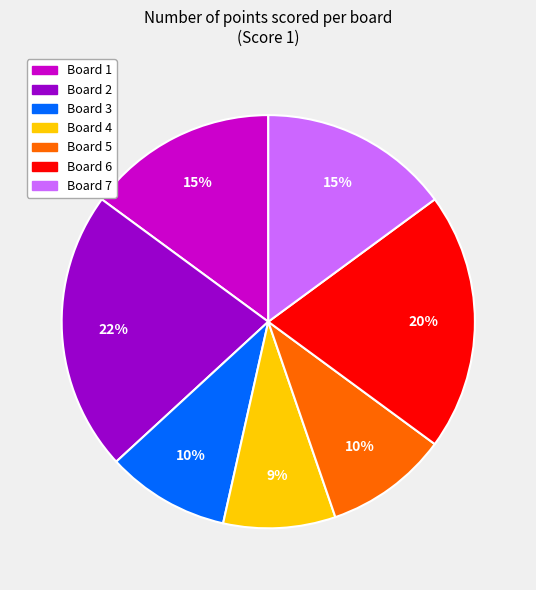

How many slices are in this pie chart?

7